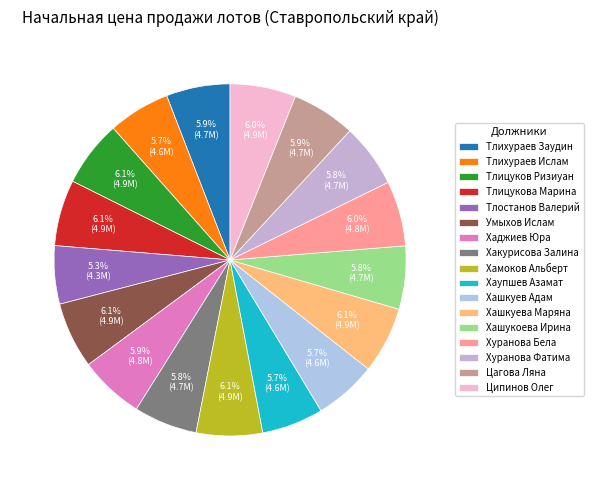

Is it true that Тлихураев Заудин is 6% of the pie?

True